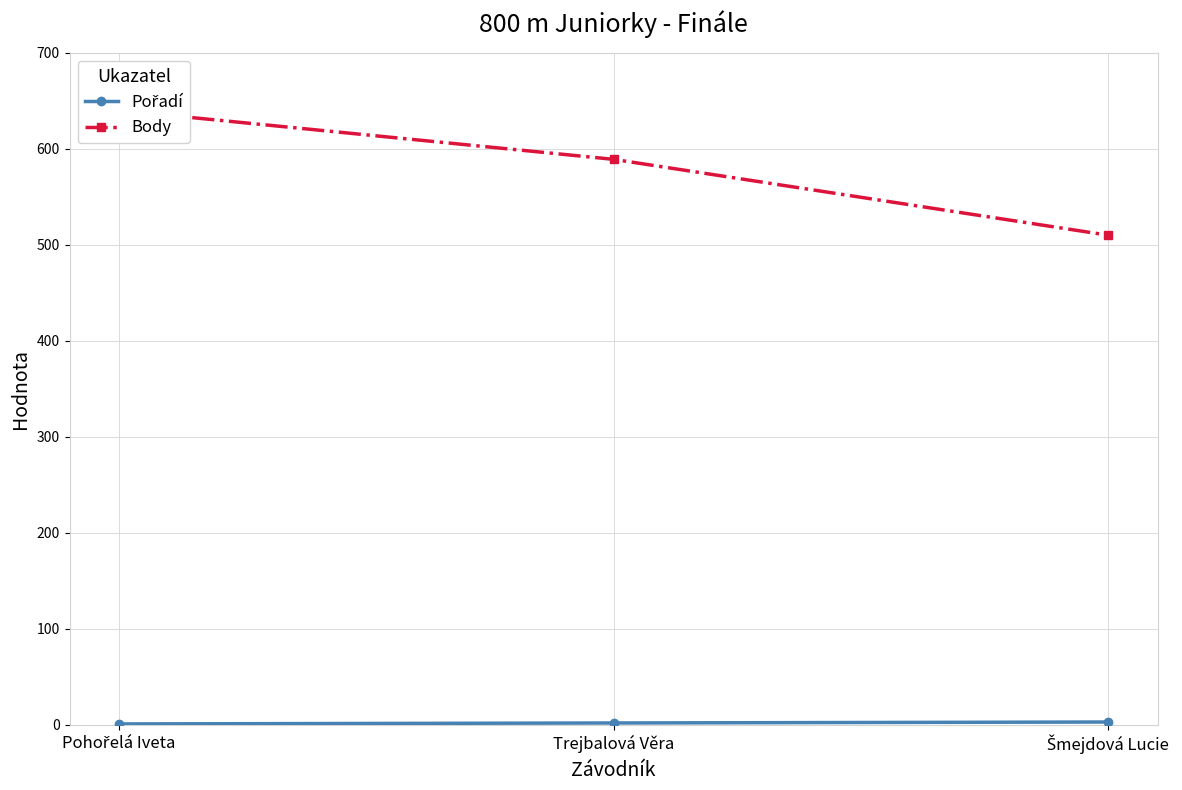

Rank the series by their maximum value, from highest to lowest.

Body, Pořadí